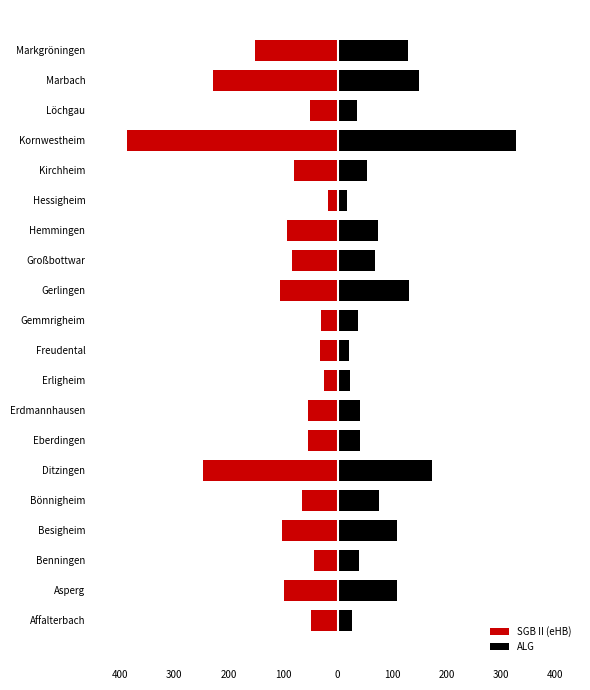

How many bars are there in total?

40